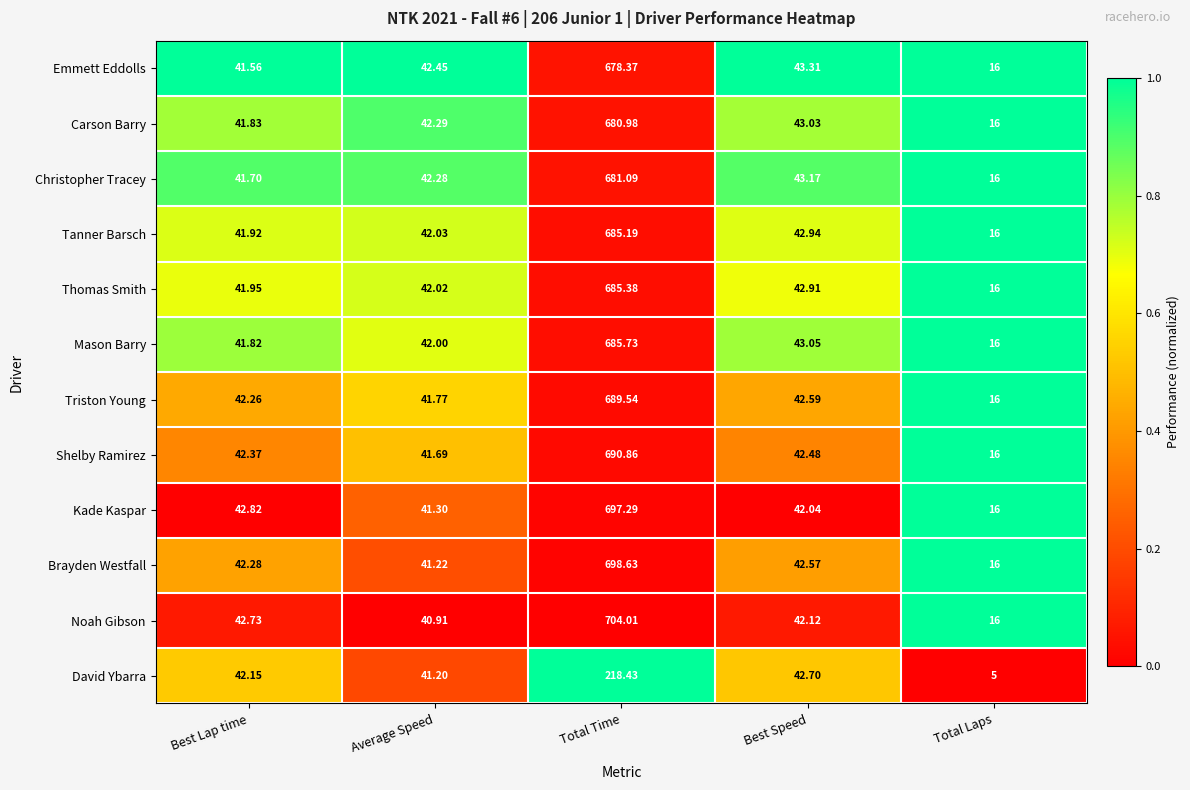

What is the difference between the highest and lowest values at Best Lap time?

1.3